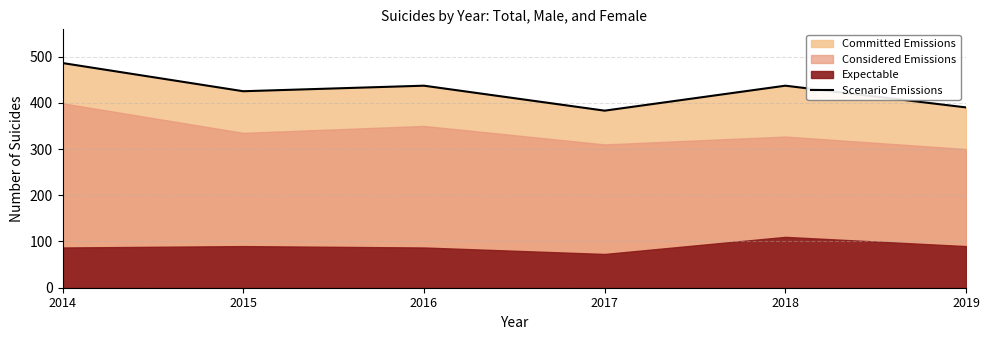

The chart shows a value of 678 at 2018. True or false?

False